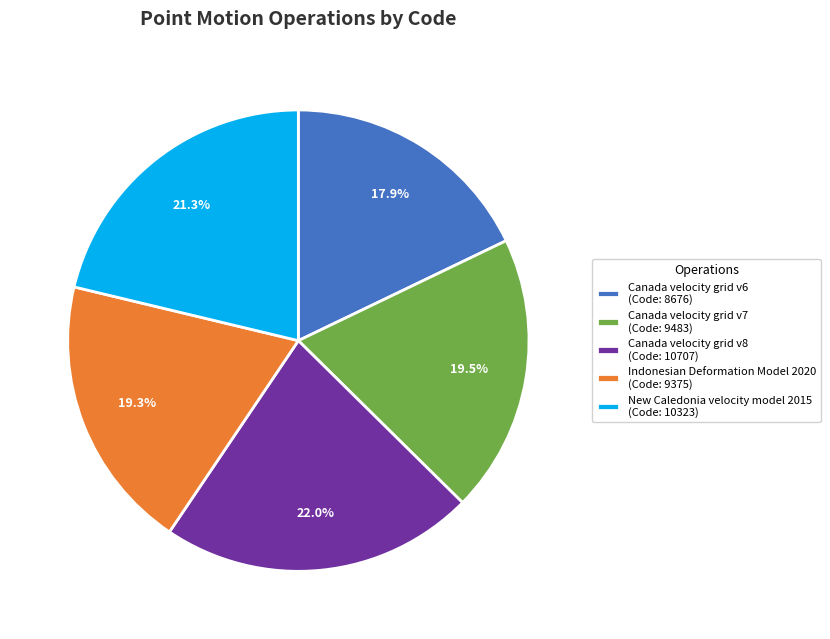

Which has a higher value, Canada velocity grid v6 (Code: 8676) or Indonesian Deformation Model 2020 (Code: 9375)?

Indonesian Deformation Model 2020 (Code: 9375)